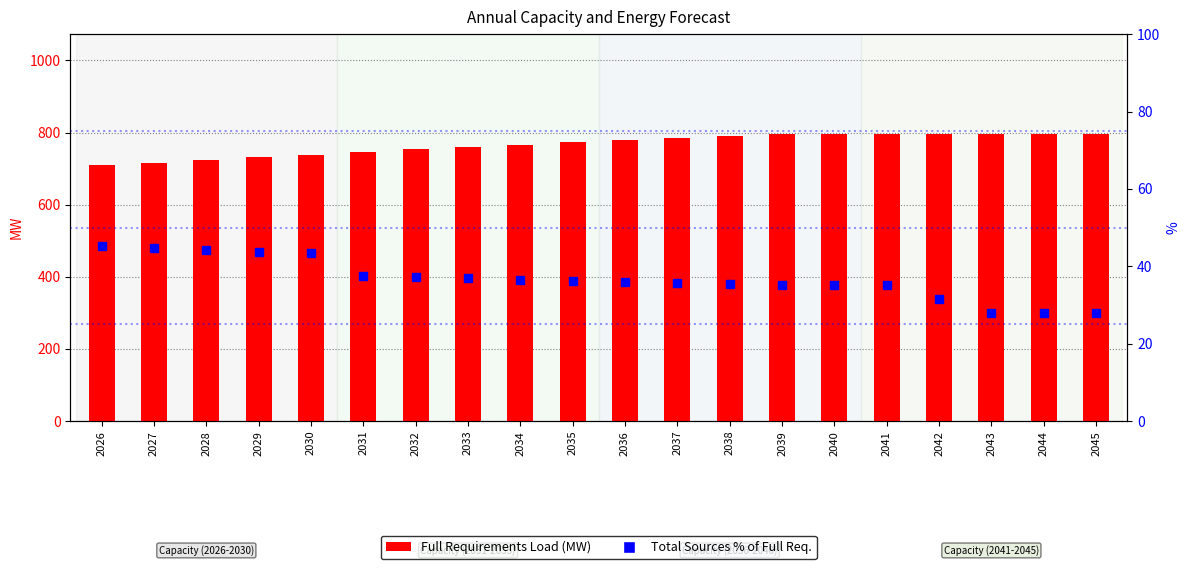

Reading left to right, transcribe all the data shown in this chart.

Full Requirements Load (MW): 709.6	716.9	724.2	731.5	738.9	746.1	753.3	760.2	766.8	773.1	779.1	784.7	790.0	794.8	794.8	794.8	794.8	794.8	794.8	794.8
Total Sources % of Full Req.: 45.1	44.7	44.2	43.8	43.4	37.6	37.2	36.9	36.6	36.3	36.0	35.7	35.5	35.3	35.3	35.3	31.6	27.9	27.9	27.9